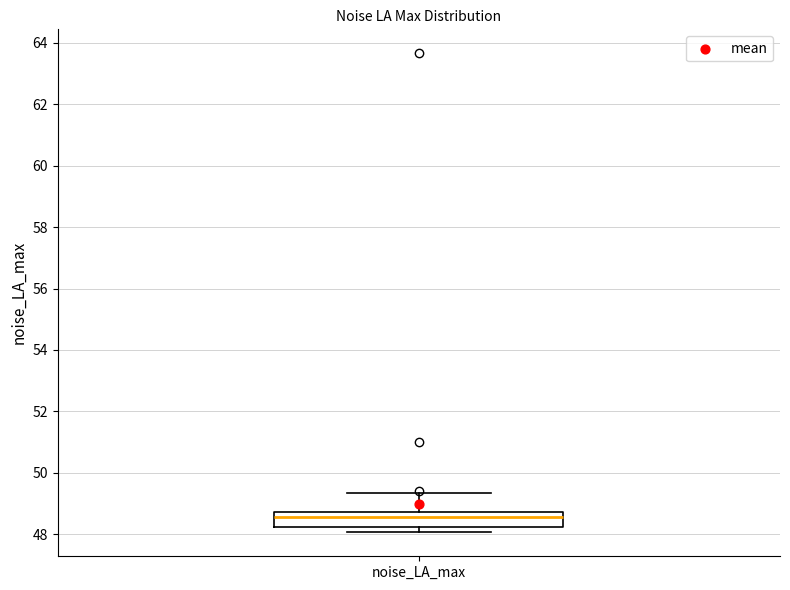

Where is the lower edge of the box for noise_LA_max on the y-axis? The values are not printed on the chart, so give them approximately, as read against the axis.

48.2